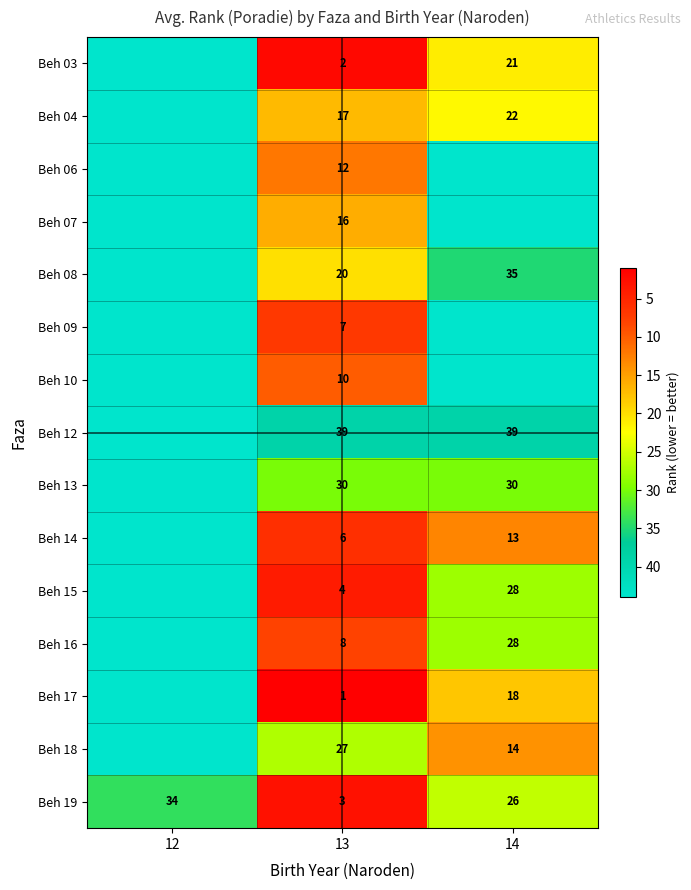

Which has a higher value, 14 or 12?

12